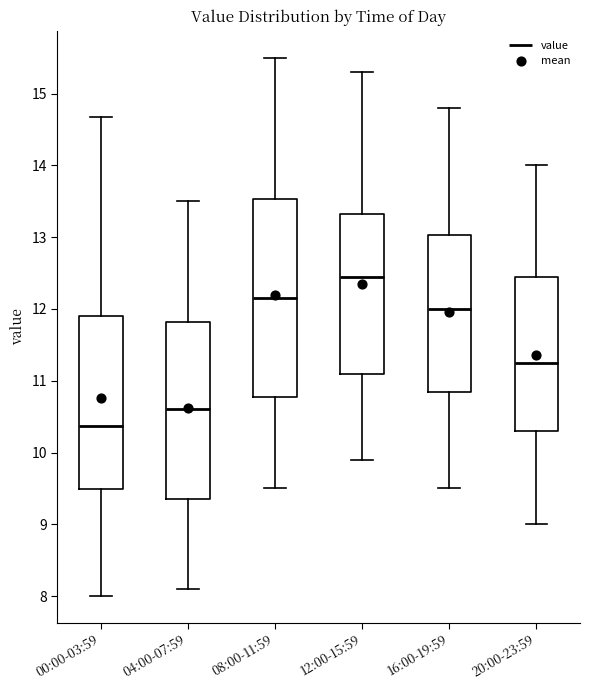

Which box is the tallest, from its lower edge to its upper edge?

08:00-11:59